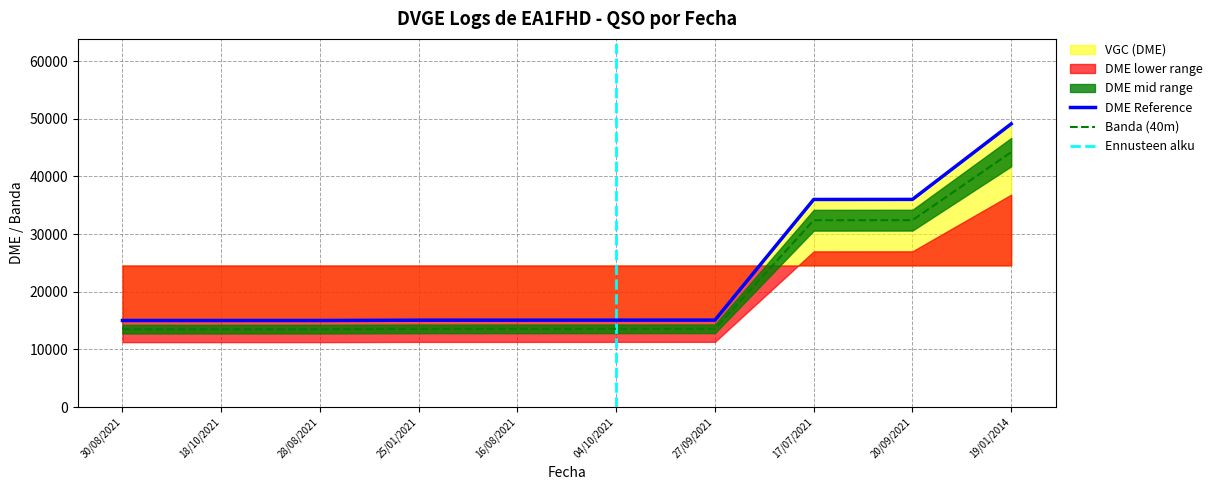

What is the label of the 1st point from the left?

30/08/2021